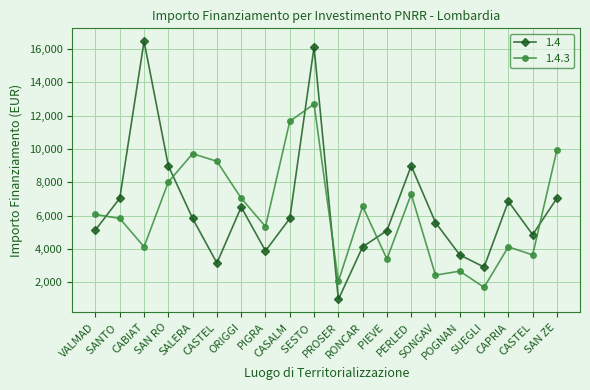

What is the label of the 13th point from the left?

PIEVE